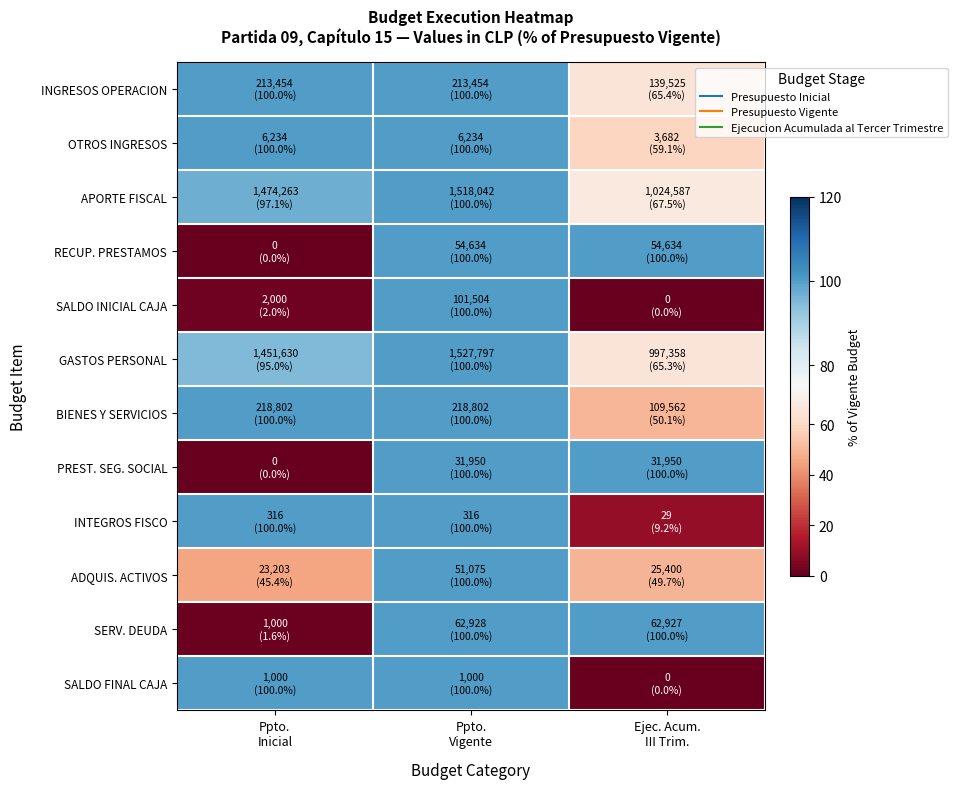

How many series are shown in this chart?

12